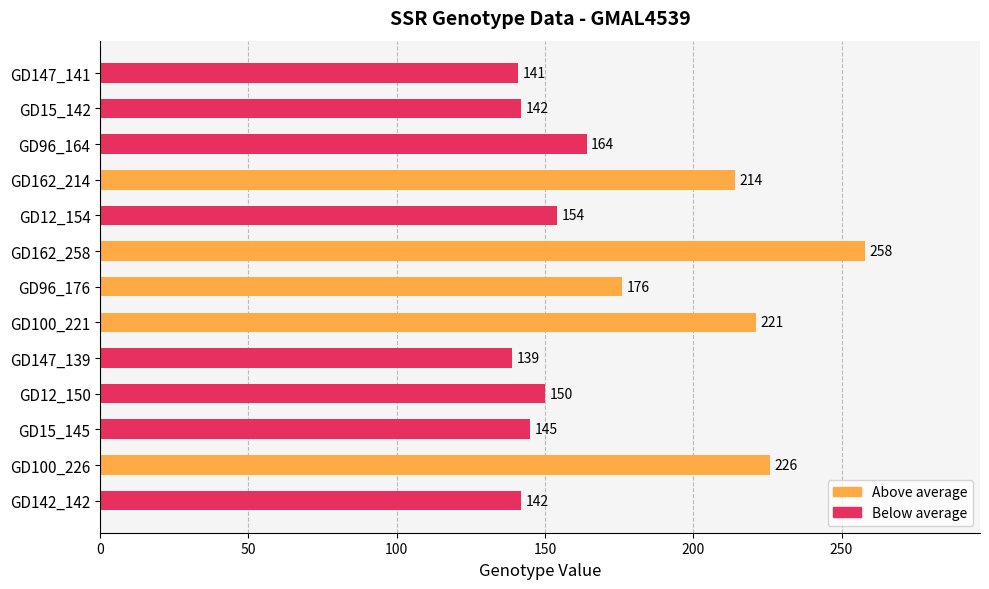

How many bars are there in total?

13